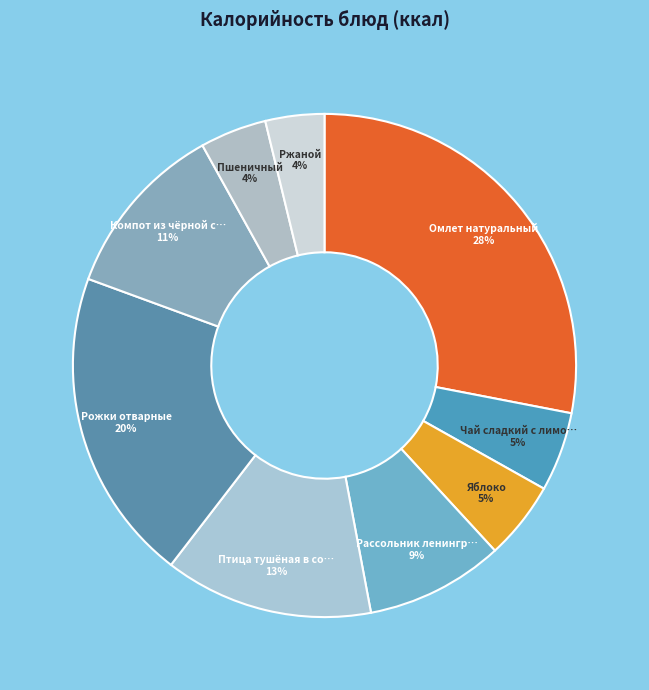

Which category has the biggest portion of the pie?

Омлет натуральный